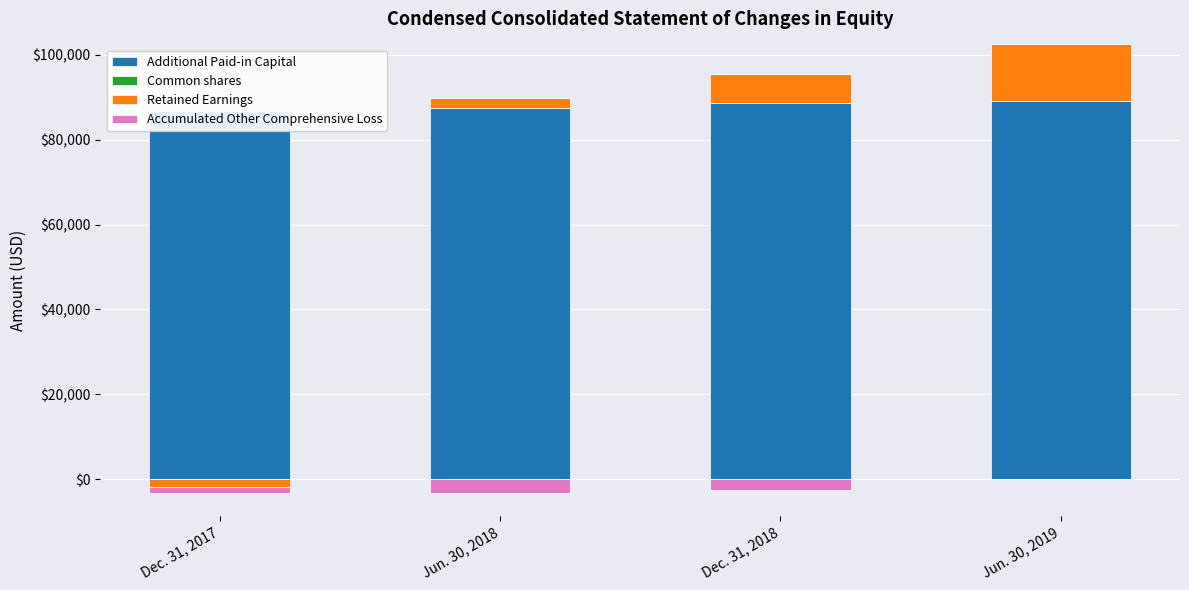

How many bars are there in total?

16